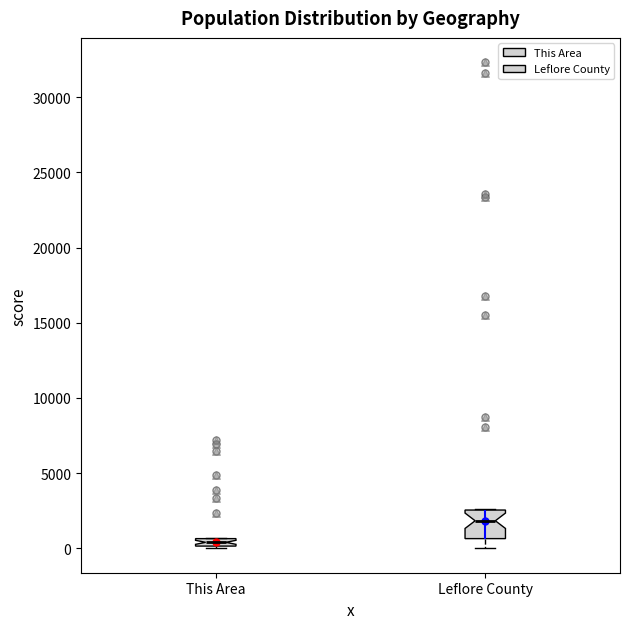

Which box is the tallest, from its lower edge to its upper edge?

Leflore County